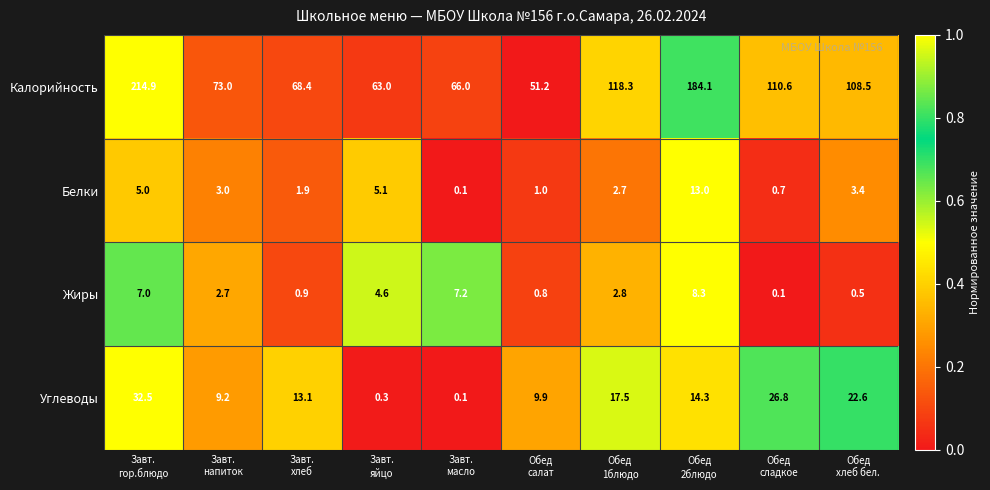

What is the difference between the maximum and minimum values in the Жиры series?

8.2